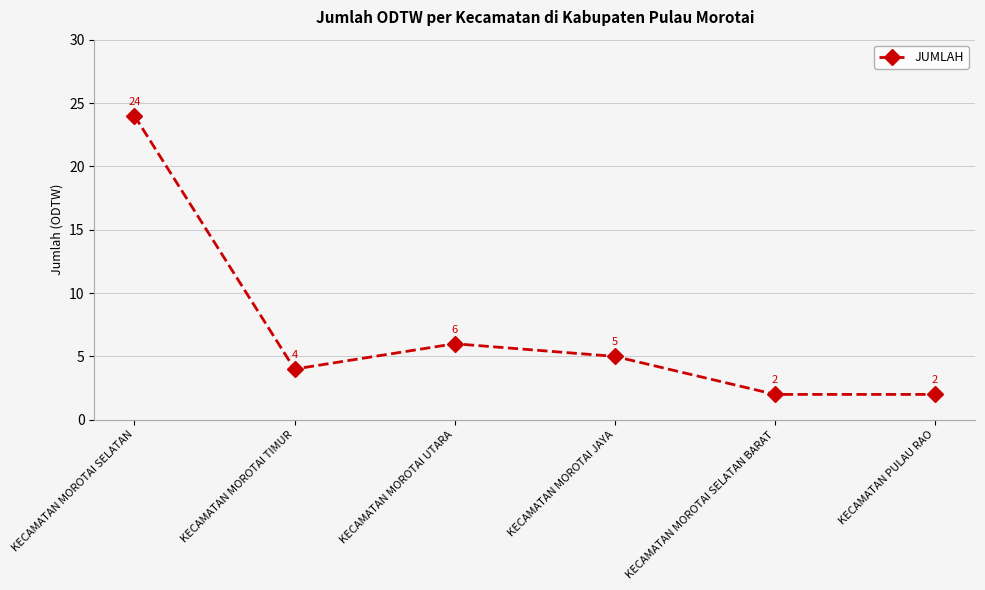

What is the label of the 1st point from the left?

KECAMATAN MOROTAI SELATAN